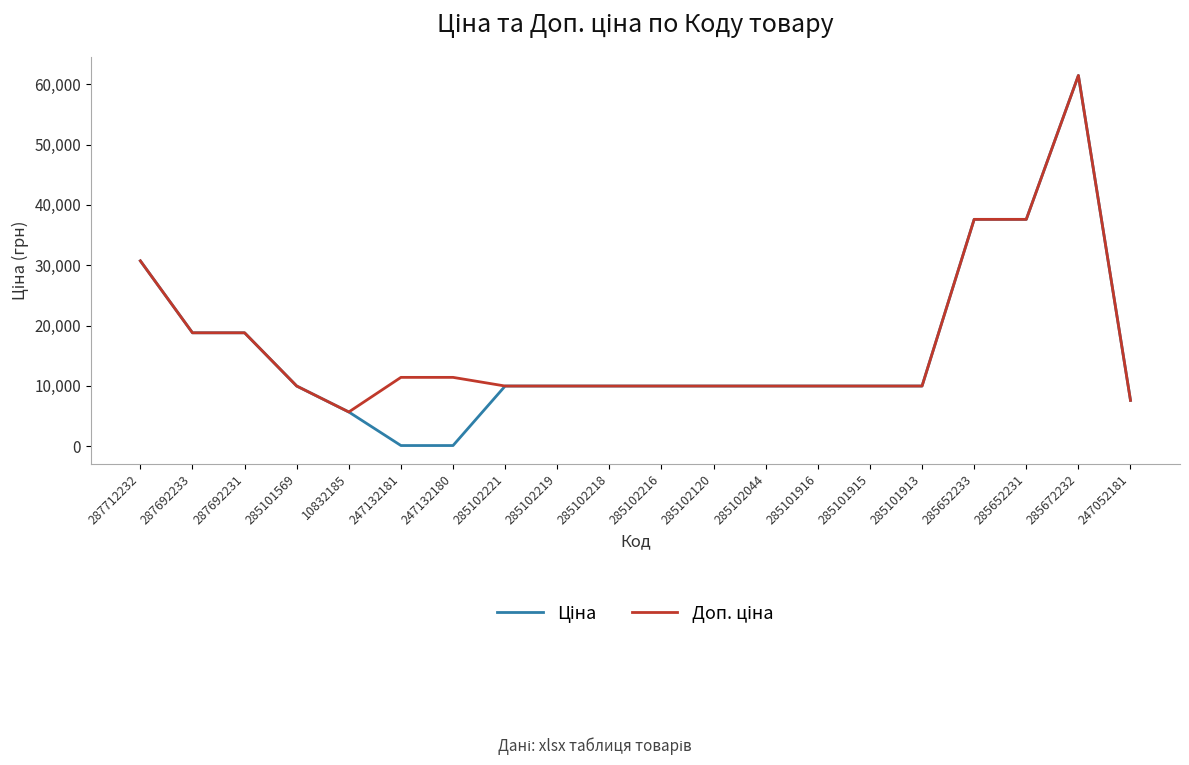

At which category is the sum across all series the highest?

285672232